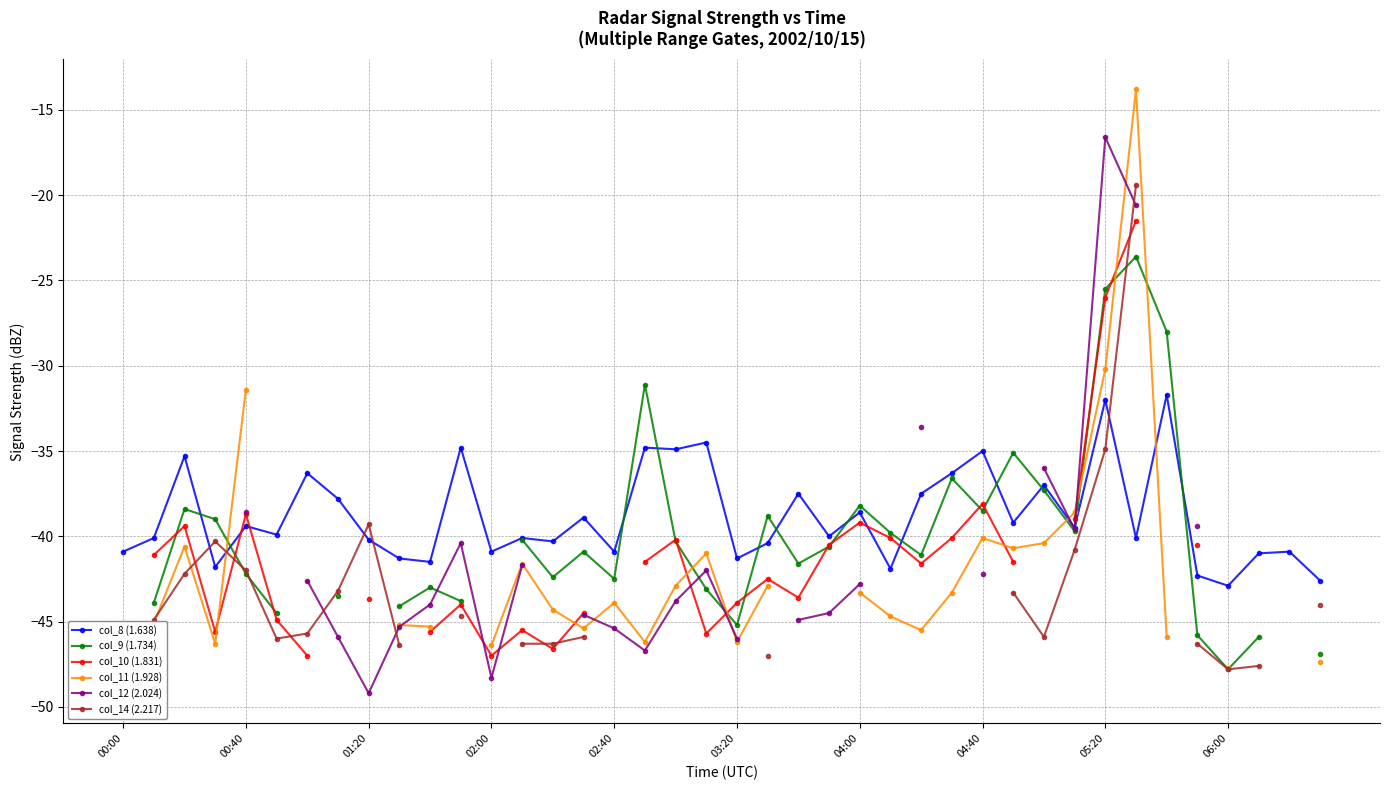

True or false: col_8 (1.638) has more than 2 points higher than both neighbors.

True